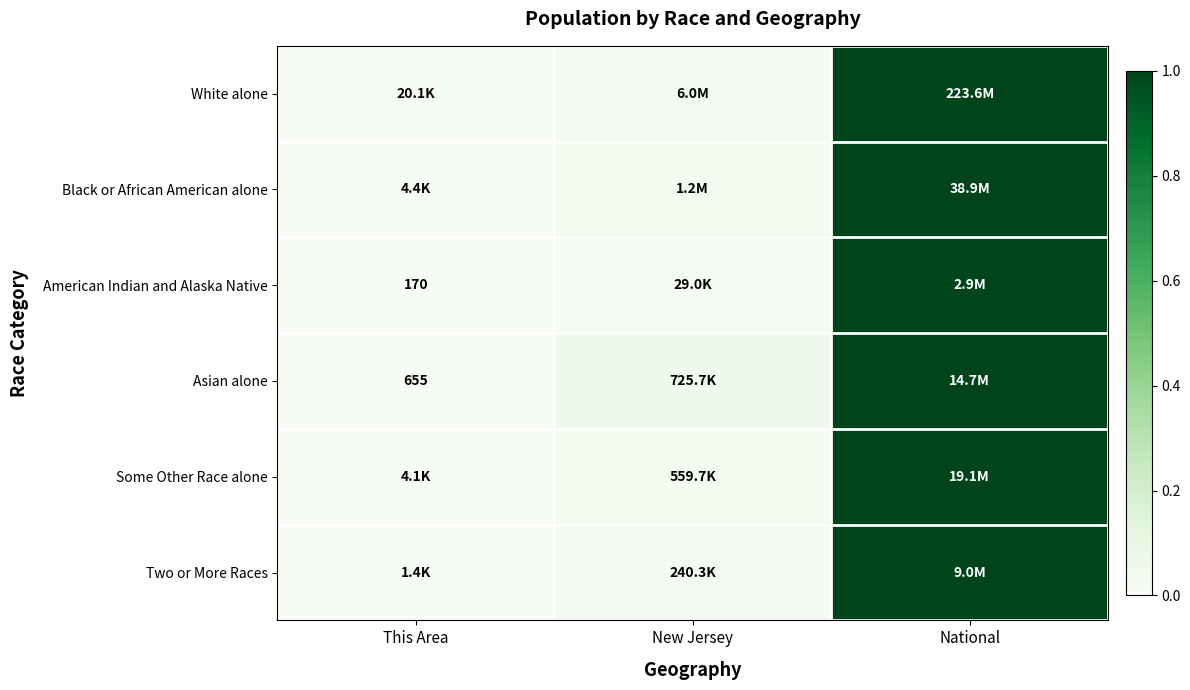

At which category is the sum across all series the highest?

National